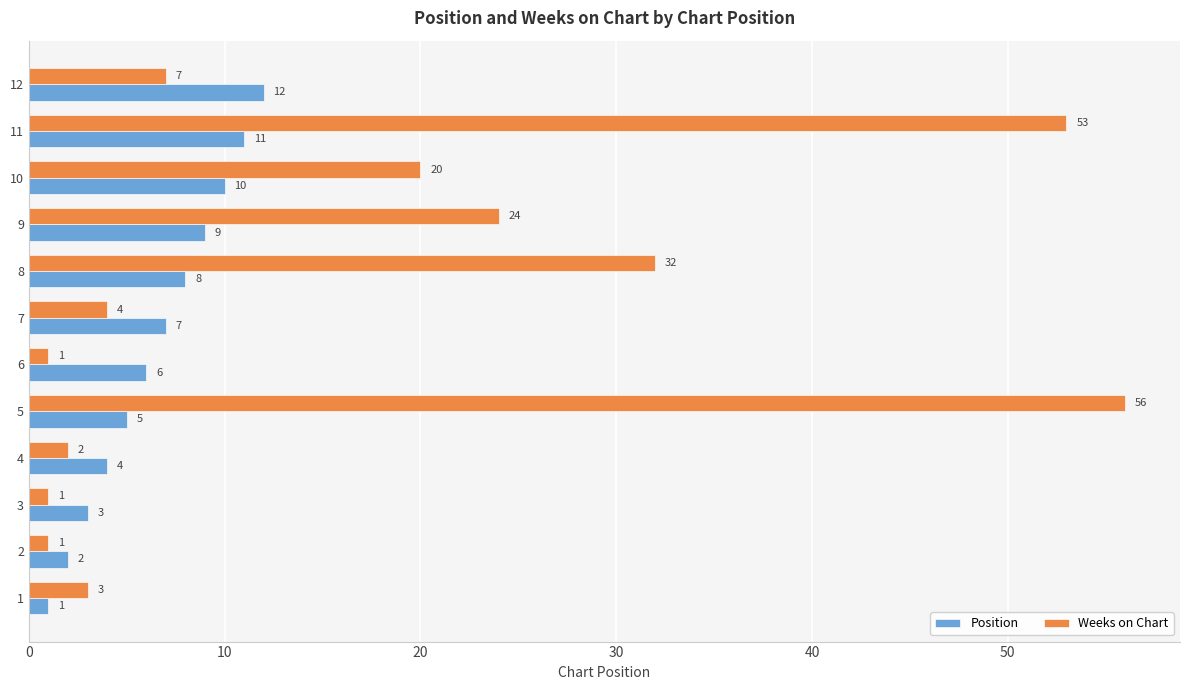

List the series in order of their peak value, lowest first.

Position, Weeks on Chart